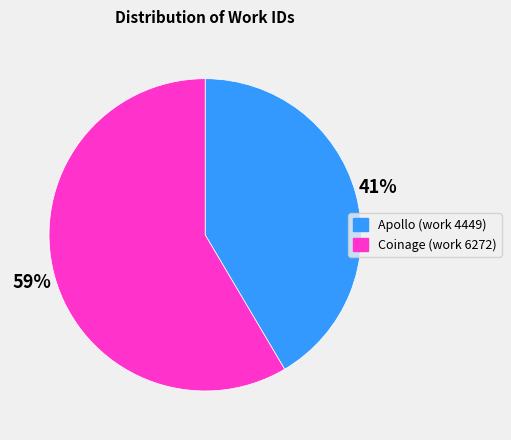

Which slice represents more than half of the pie?

Coinage (work 6272)